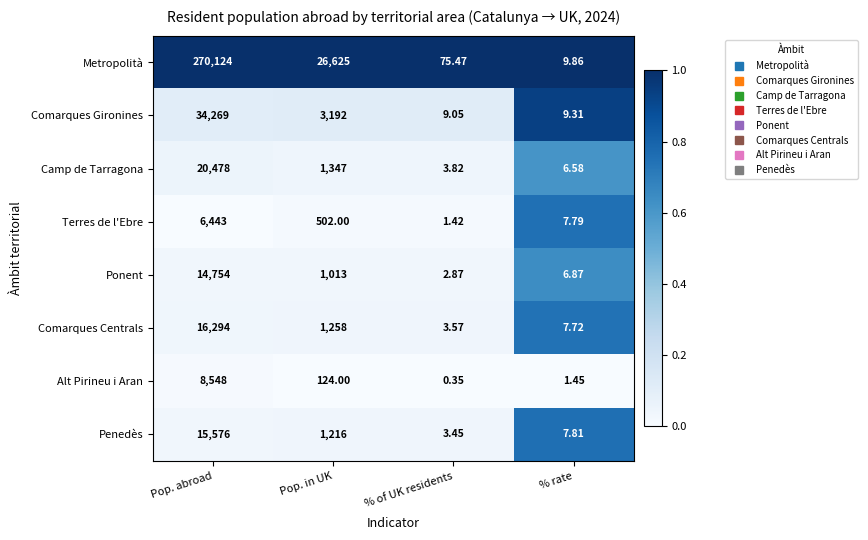

Rank the series at Pop. abroad from lowest to highest value.

Terres de l'Ebre, Alt Pirineu i Aran, Ponent, Penedès, Comarques Centrals, Camp de Tarragona, Comarques Gironines, Metropolità